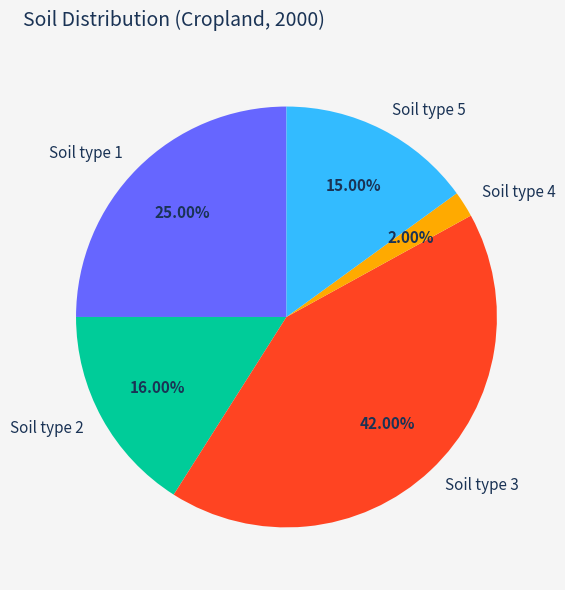

What percentage is the Soil type 5 slice, to the nearest percent?

15%